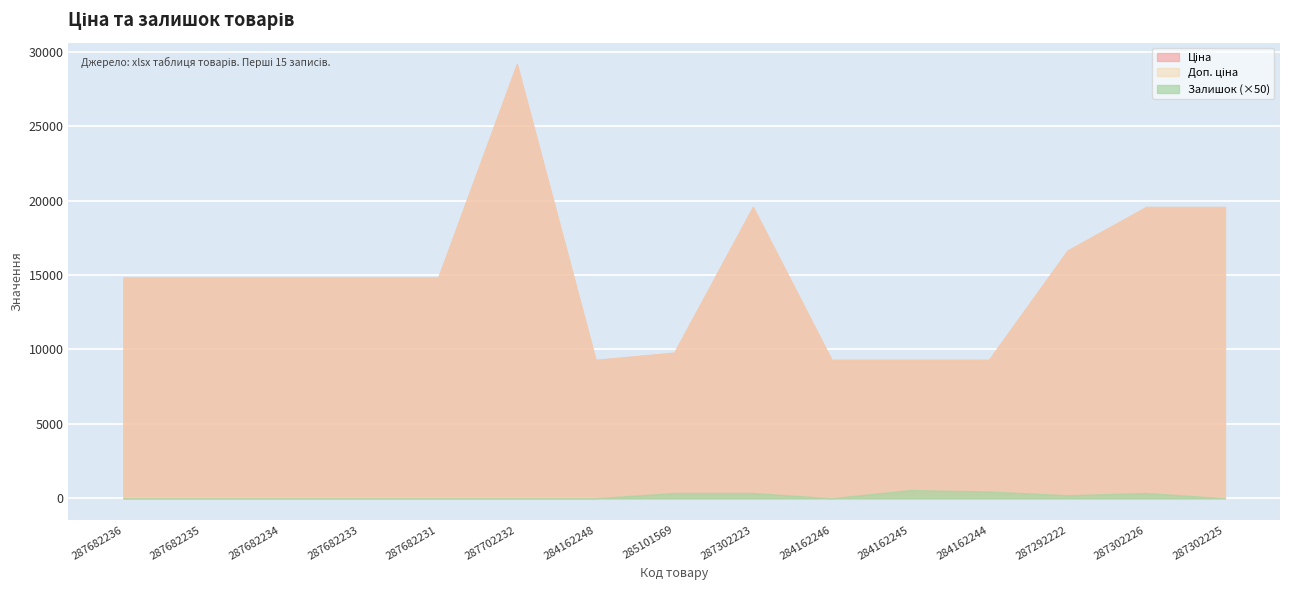

Reading left to right, what are all the values shown in this chart?

Ціна: 287682236=14817.6	287682235=14817.6	287682234=14817.6	287682233=14817.6	287682231=14817.6	287702232=29152.3	284162248=9290.5	285101569=9775.5	287302223=19564.9	284162246=9290.5	284162245=9290.5	284162244=9290.5	287292222=16636.8	287302226=19564.9	287302225=19564.9
Доп. ціна: 287682236=14817.6	287682235=14817.6	287682234=14817.6	287682233=14817.6	287682231=14817.6	287702232=29152.3	284162248=9290.5	285101569=9775.5	287302223=19564.9	284162246=9290.5	284162245=9290.5	284162244=9290.5	287292222=16636.8	287302226=19564.9	287302225=19564.9
Залишок: 287682236=0.0	287682235=0.0	287682234=0.0	287682233=0.0	287682231=0.0	287702232=0.0	284162248=0.0	285101569=7.0	287302223=7.0	284162246=0.0	284162245=11.0	284162244=9.0	287292222=4.0	287302226=7.0	287302225=0.0